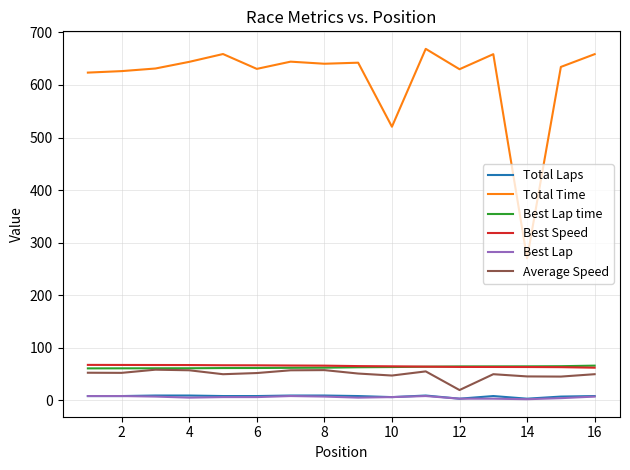

True or false: Total Time and Total Laps intersect in this chart.

False